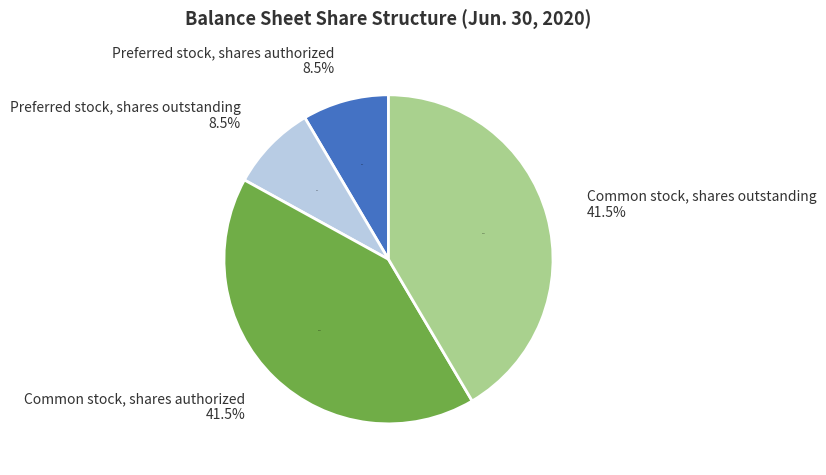

What is the smallest slice in the pie chart?

Preferred stock, shares authorized